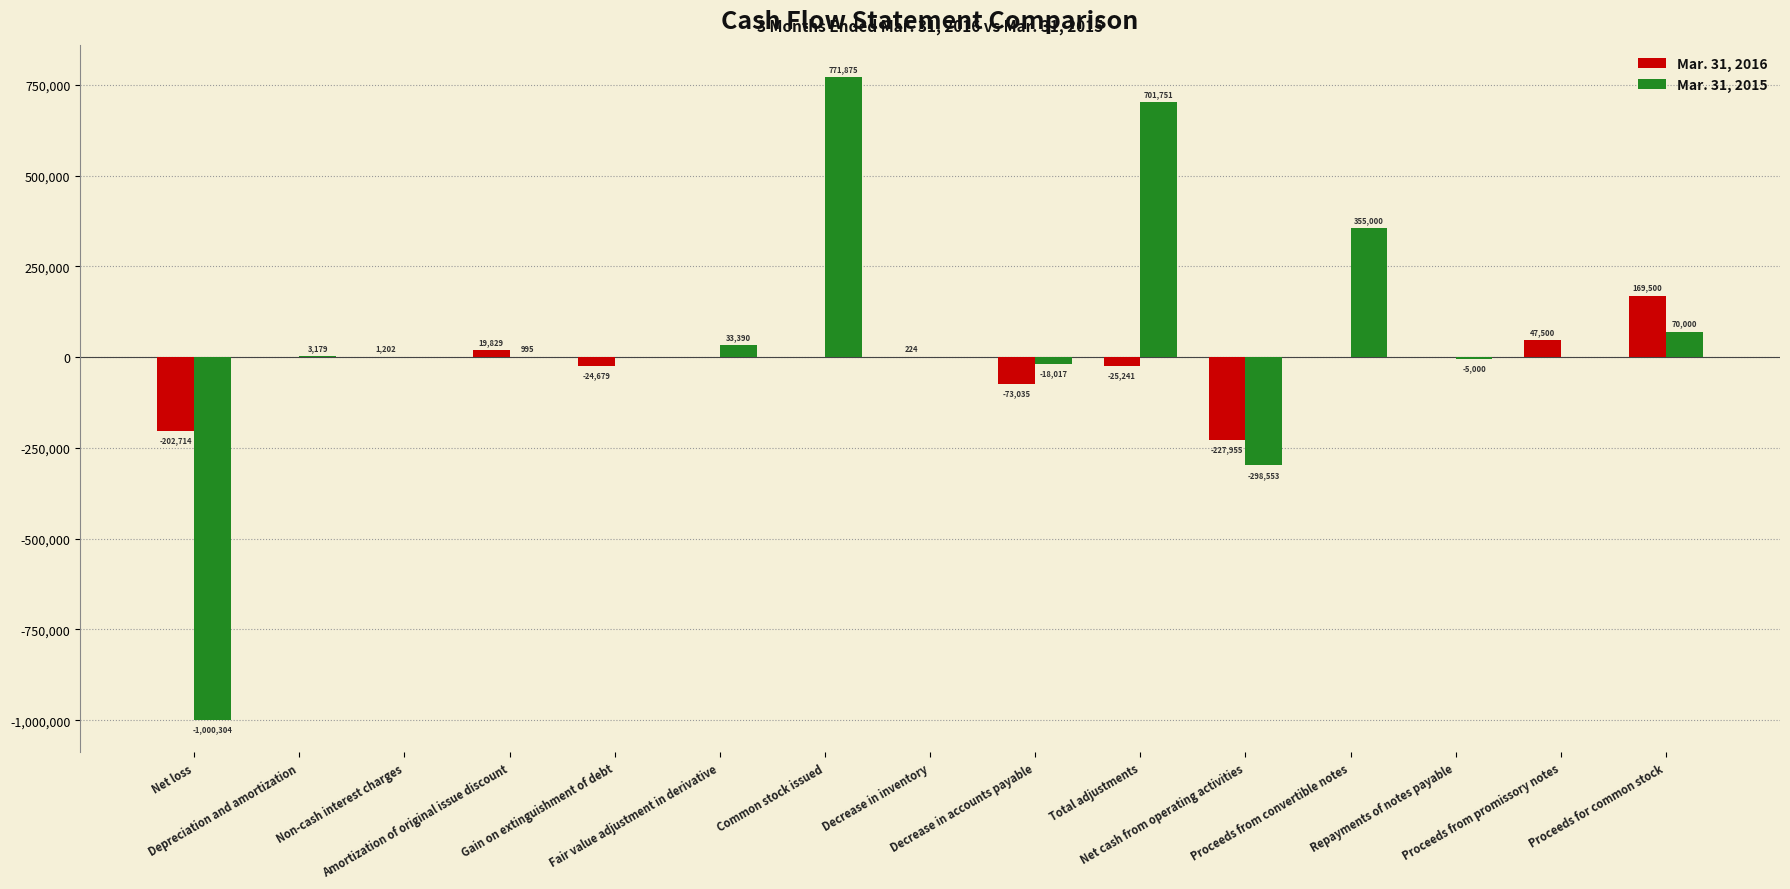

What is the maximum value for Mar. 31, 2016?

169500